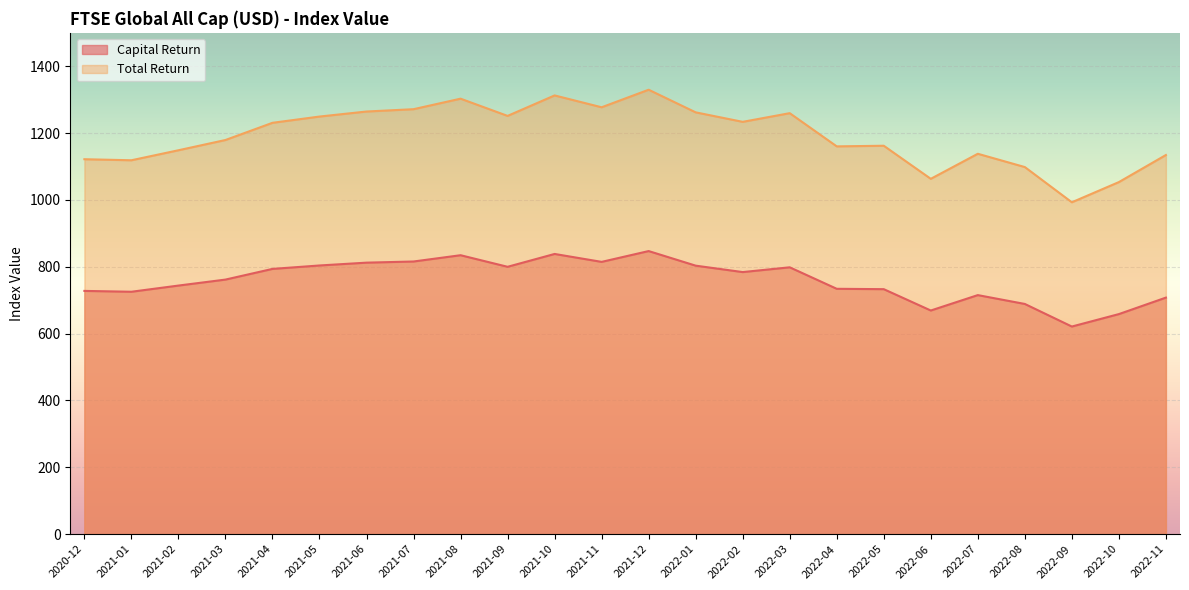

The Capital Return series shows 838.4 at 2021-10. True or false?

True